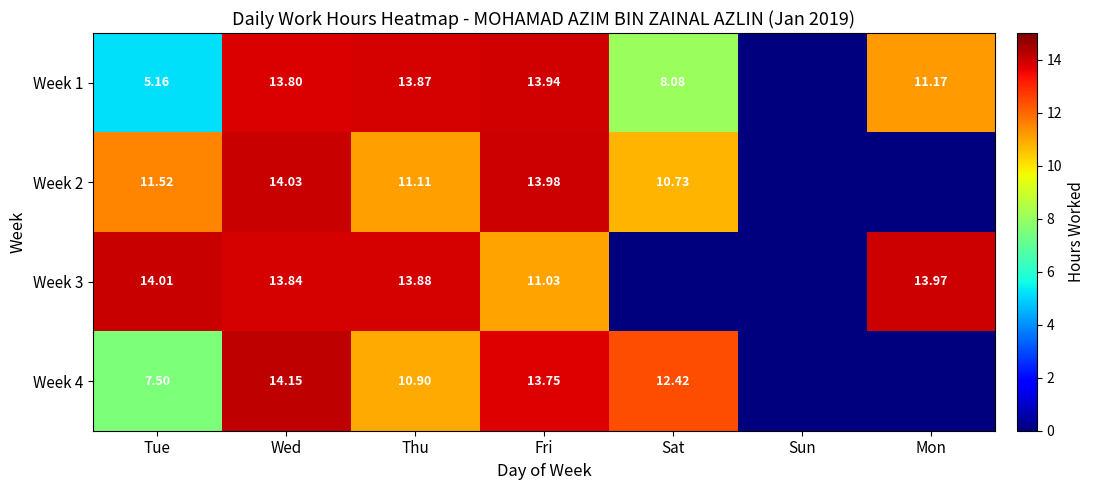

Is the value of Week 1 at Tue greater than the value of Week 3 at Mon?

No